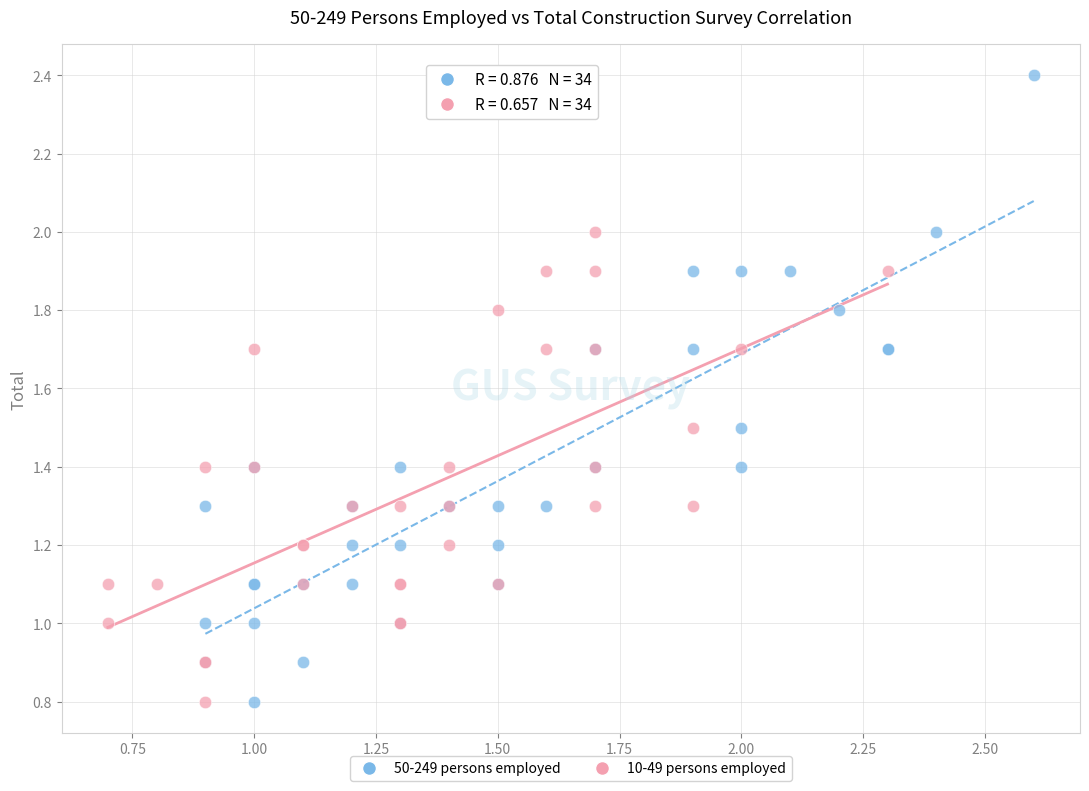

What are all the series names shown in the legend?

50-249 persons employed, 10-49 persons employed